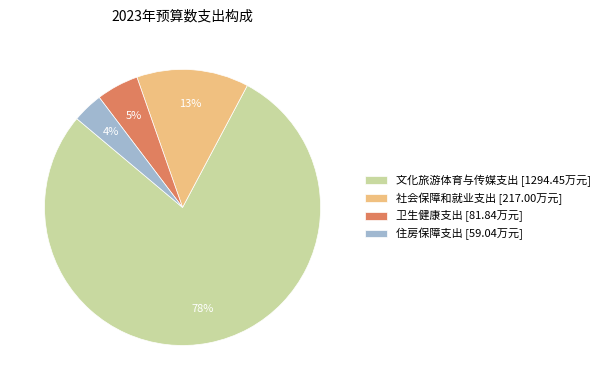

Rank the categories by value from lowest to highest.

住房保障支出, 卫生健康支出, 社会保障和就业支出, 文化旅游体育与传媒支出